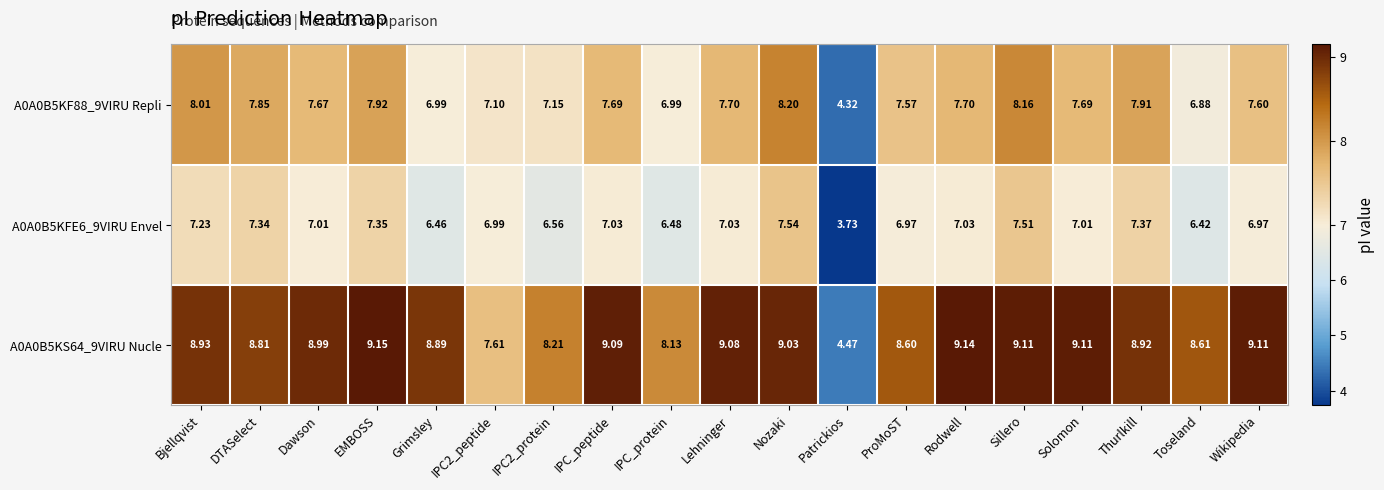

At which category is the sum across all series the highest?

Sillero